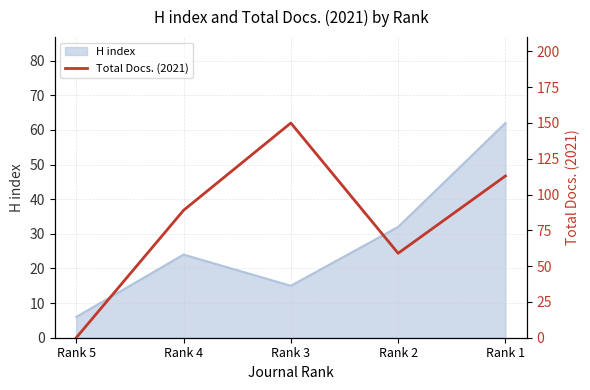

How many lines are shown in the chart?

1